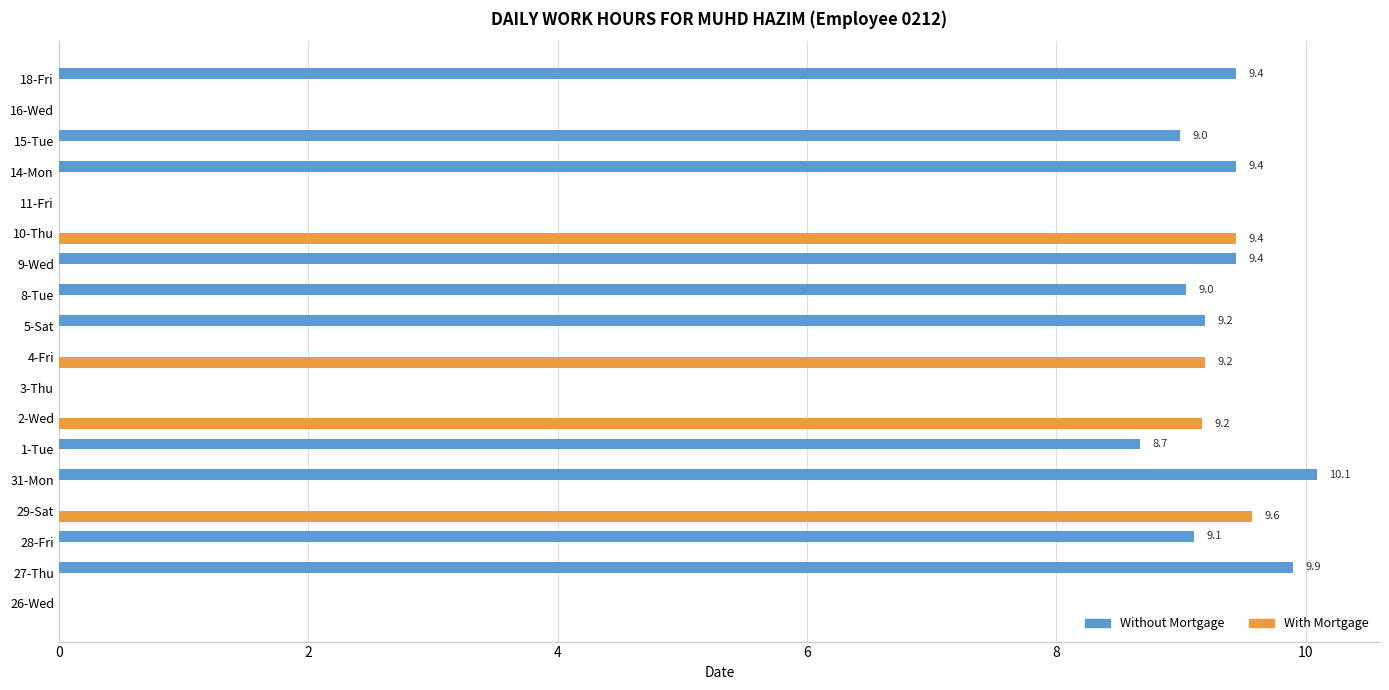

What is the sum of all Without Mortgage values?

93.3